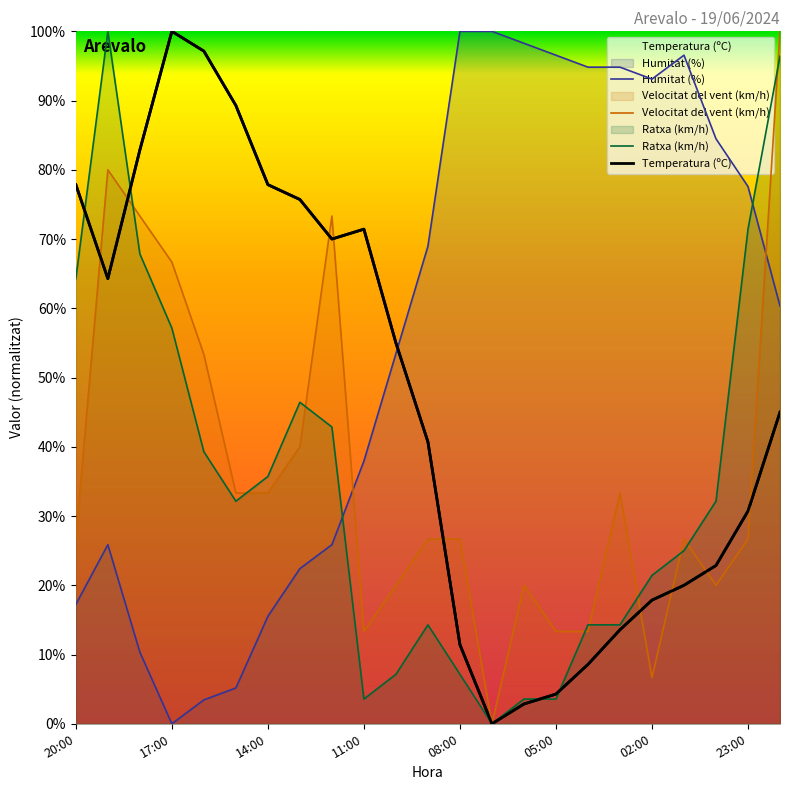

What position from the right is 20:00?

23